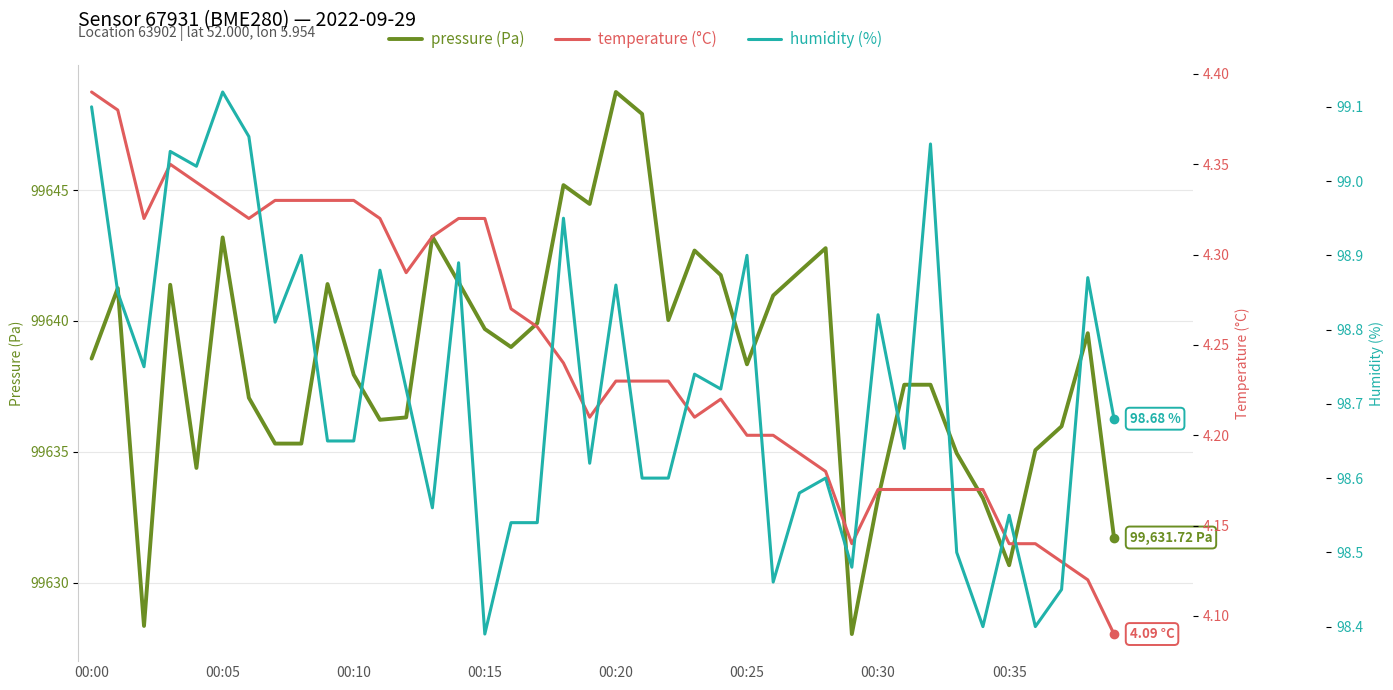

What is the difference between the pressure (Pa) values at 18 and 27?

3.3